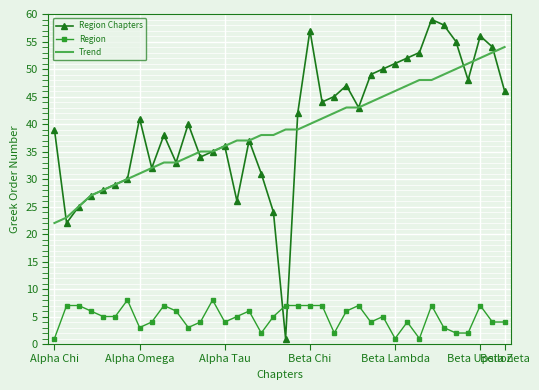

Which series has the widest spread of values?

Region Chapters